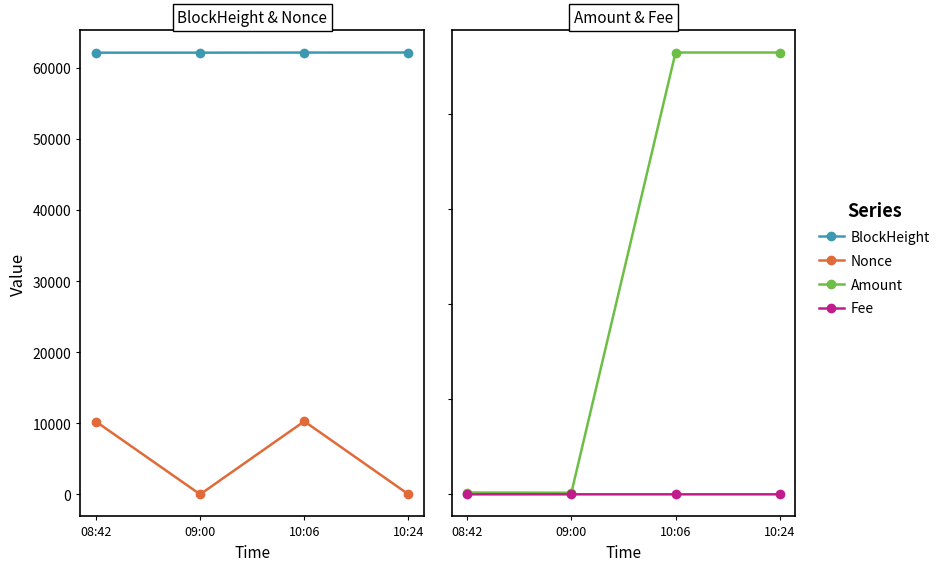

Is it true that Amount equals 1035.3 at 10:24?

False